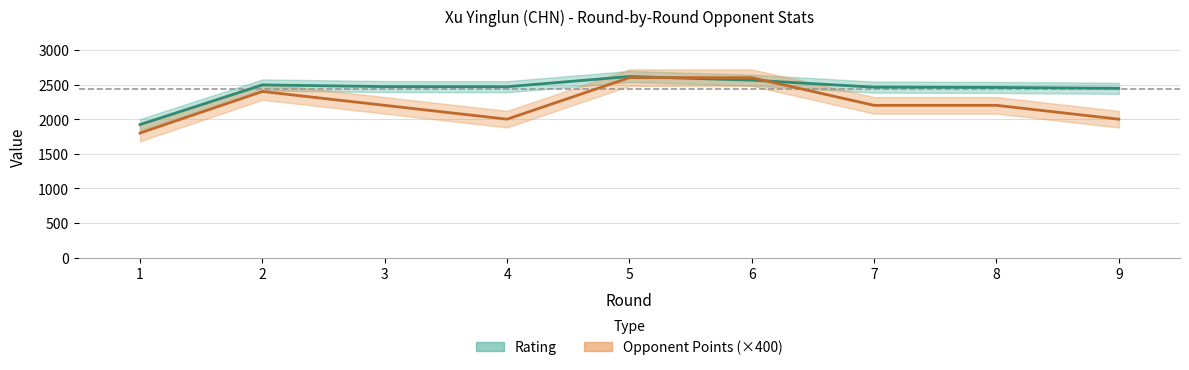

Where is the first local maximum for Rating?

2